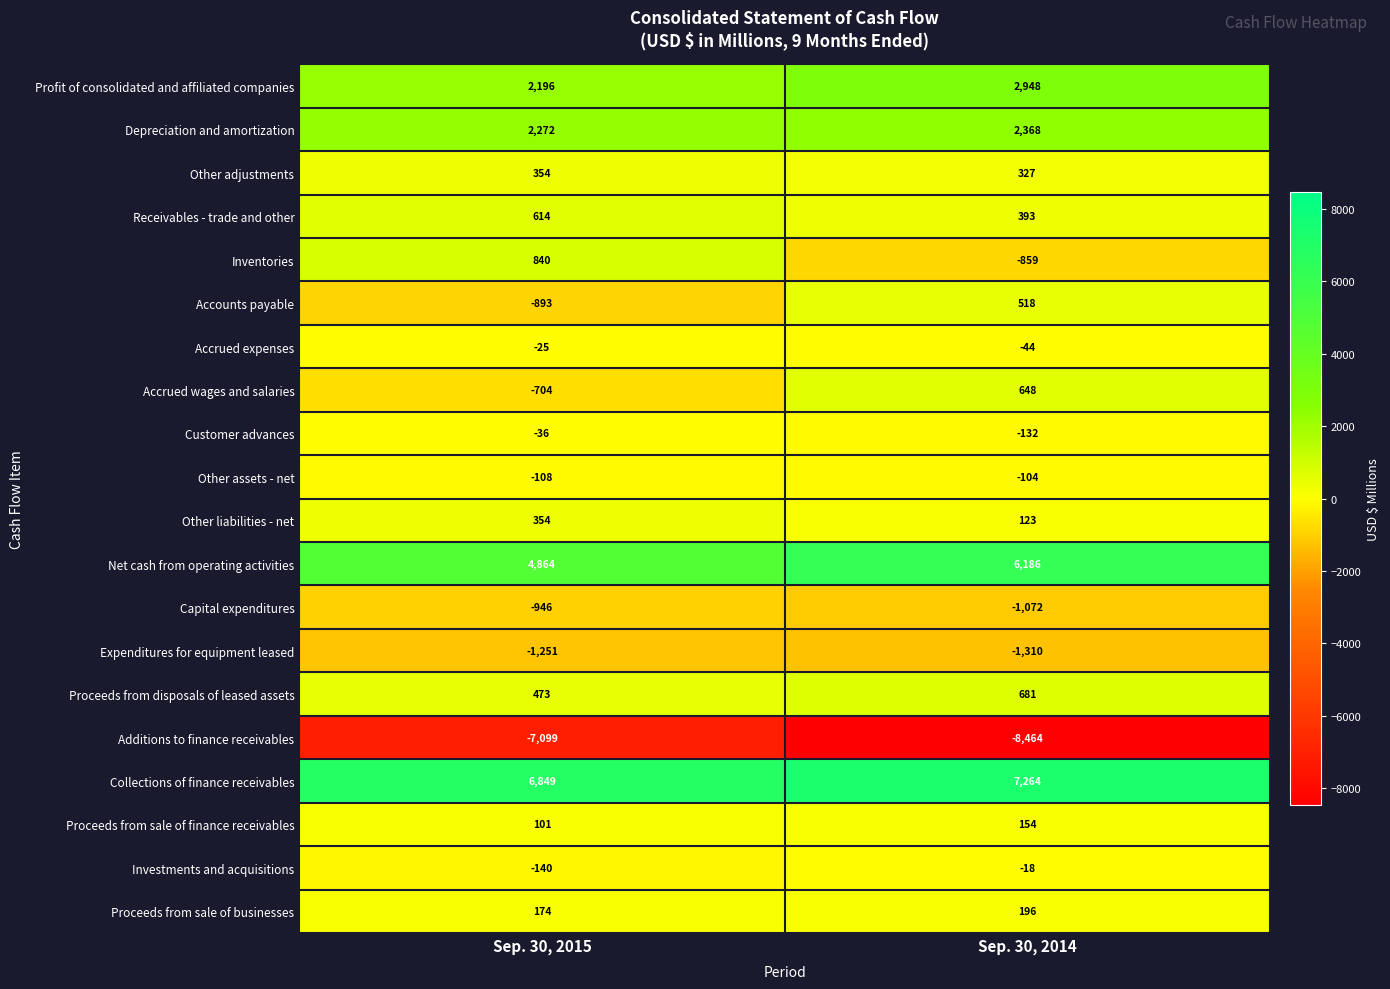

At which category does the chart reach its minimum across all series?

Sep. 30, 2014